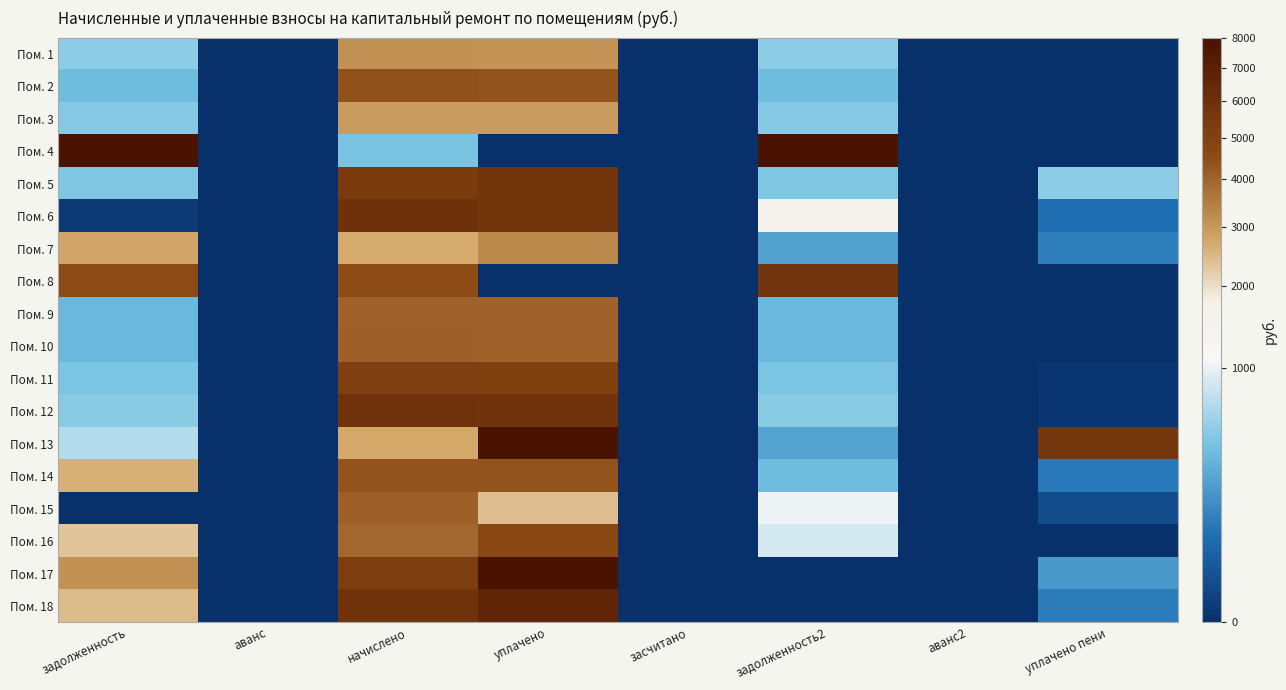

At how many categories does at least one series exceed 31866?

2